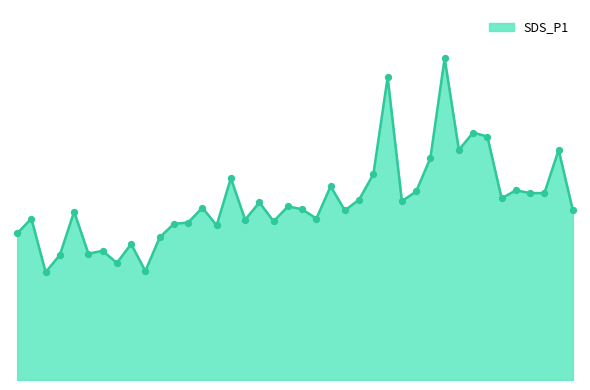

Is this an area chart (filled region under the line)?

Yes